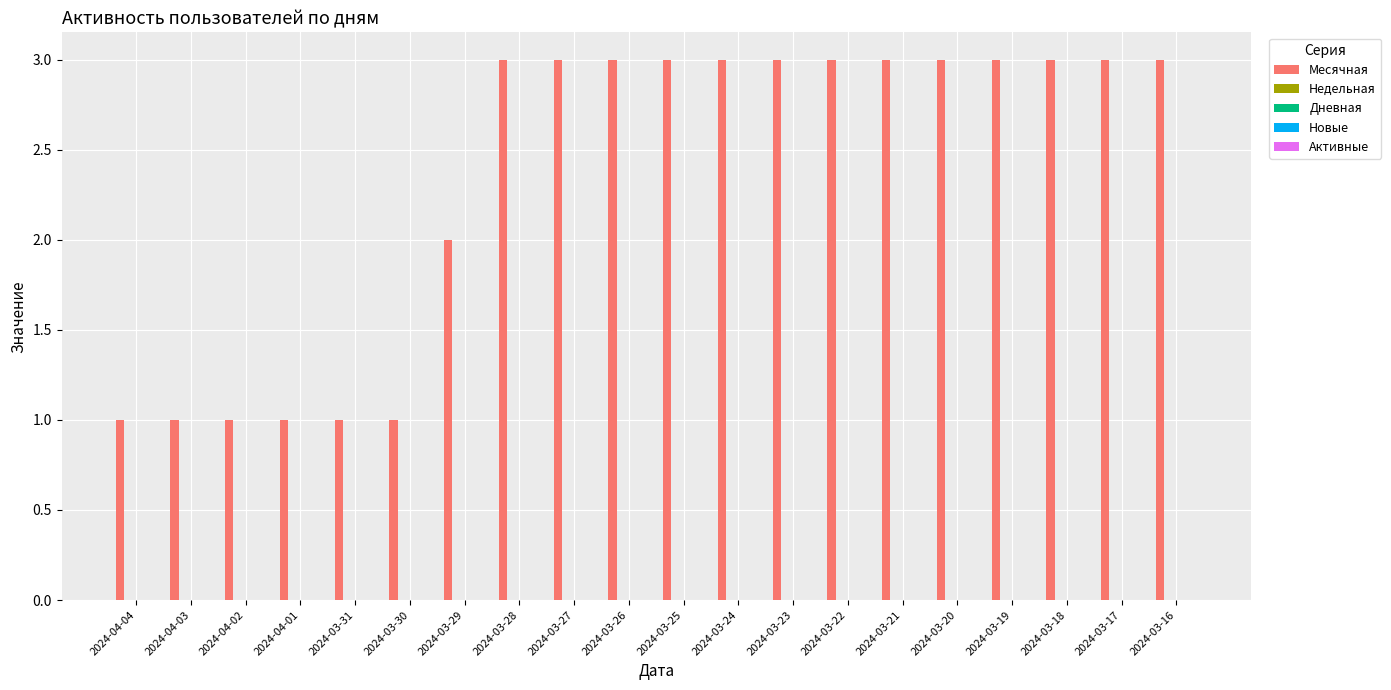

What is the greatest value displayed?

3